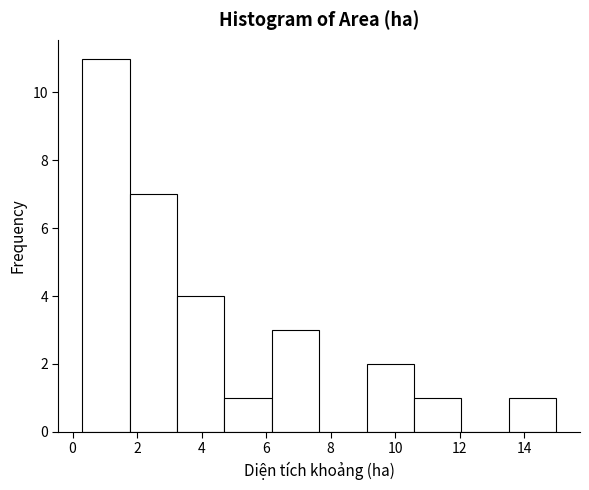

How tall is the bar that spans 1.8 to 3.2 on the x-axis? Neither the bar edges nor the heights are printed on the chart, so give them approximately, as read against the axes.

7